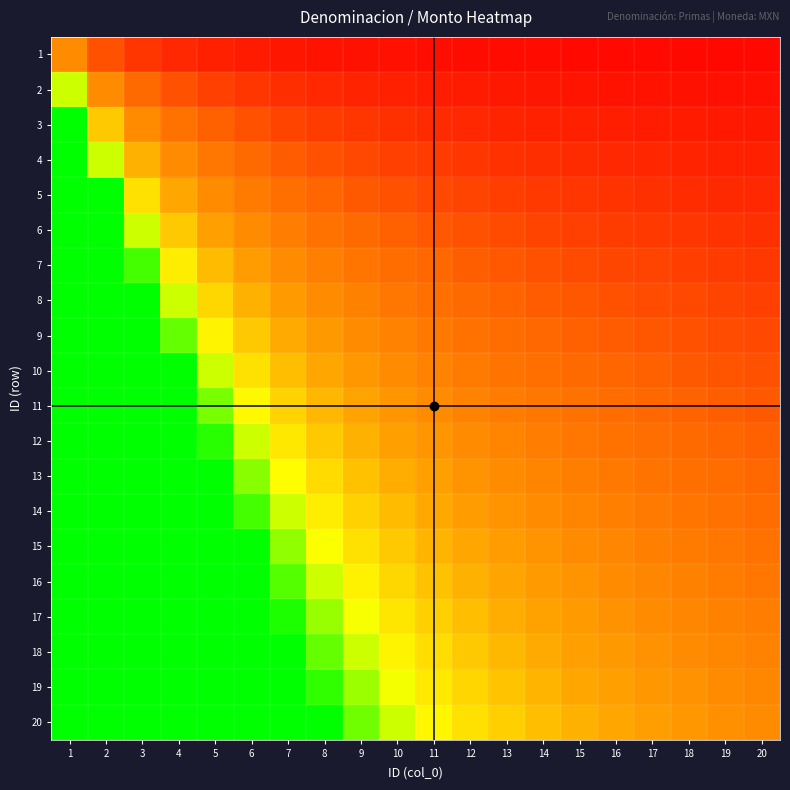

What is the total value across all series at 12?

17.5